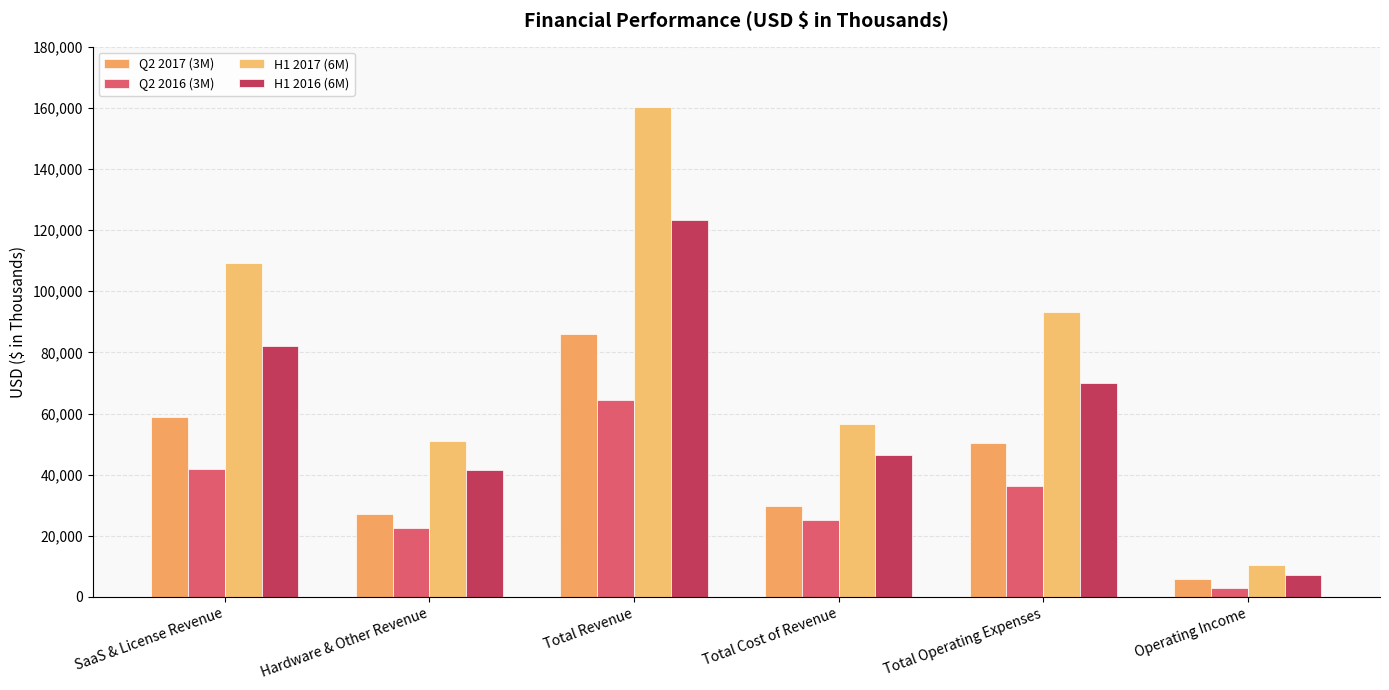

Rank the series by their maximum value, from highest to lowest.

H1 2017 (6M), H1 2016 (6M), Q2 2017 (3M), Q2 2016 (3M)